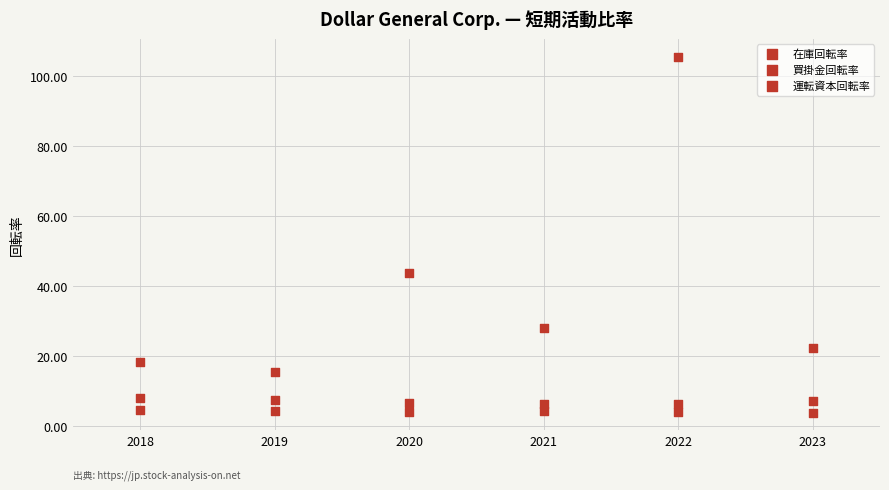

How many data points are displayed?

18